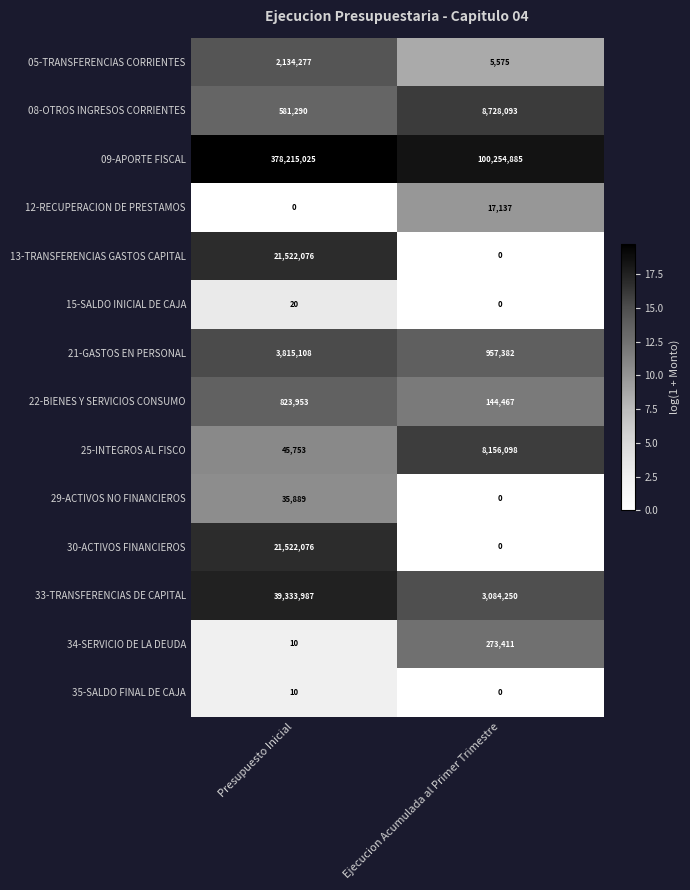

What is the difference between the highest and lowest values at Presupuesto Inicial?

378215025